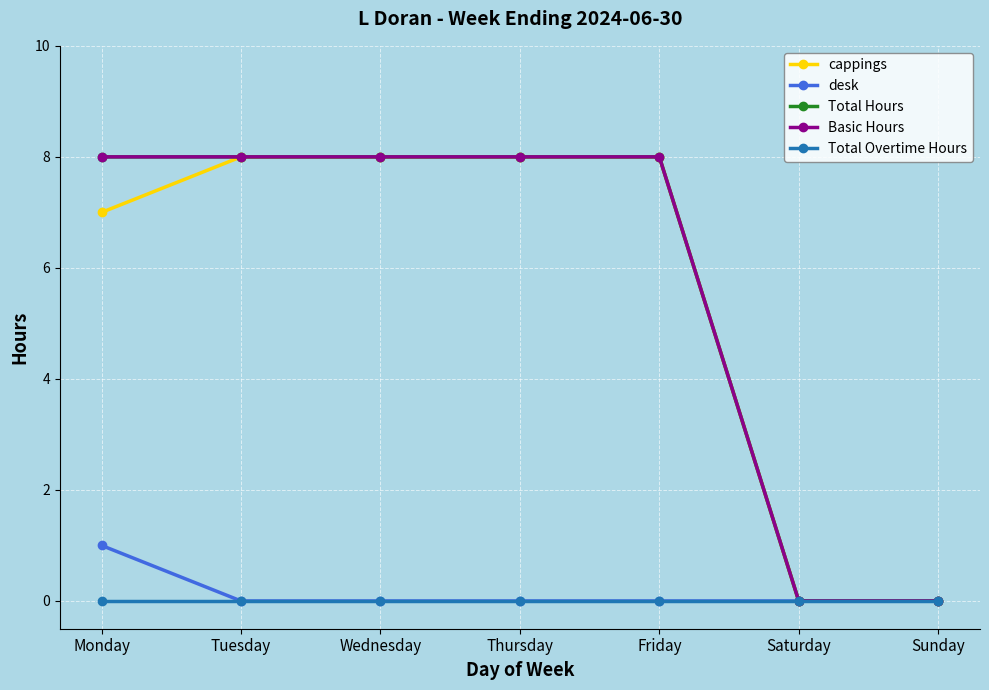

Does the chart have visible grid lines?

Yes